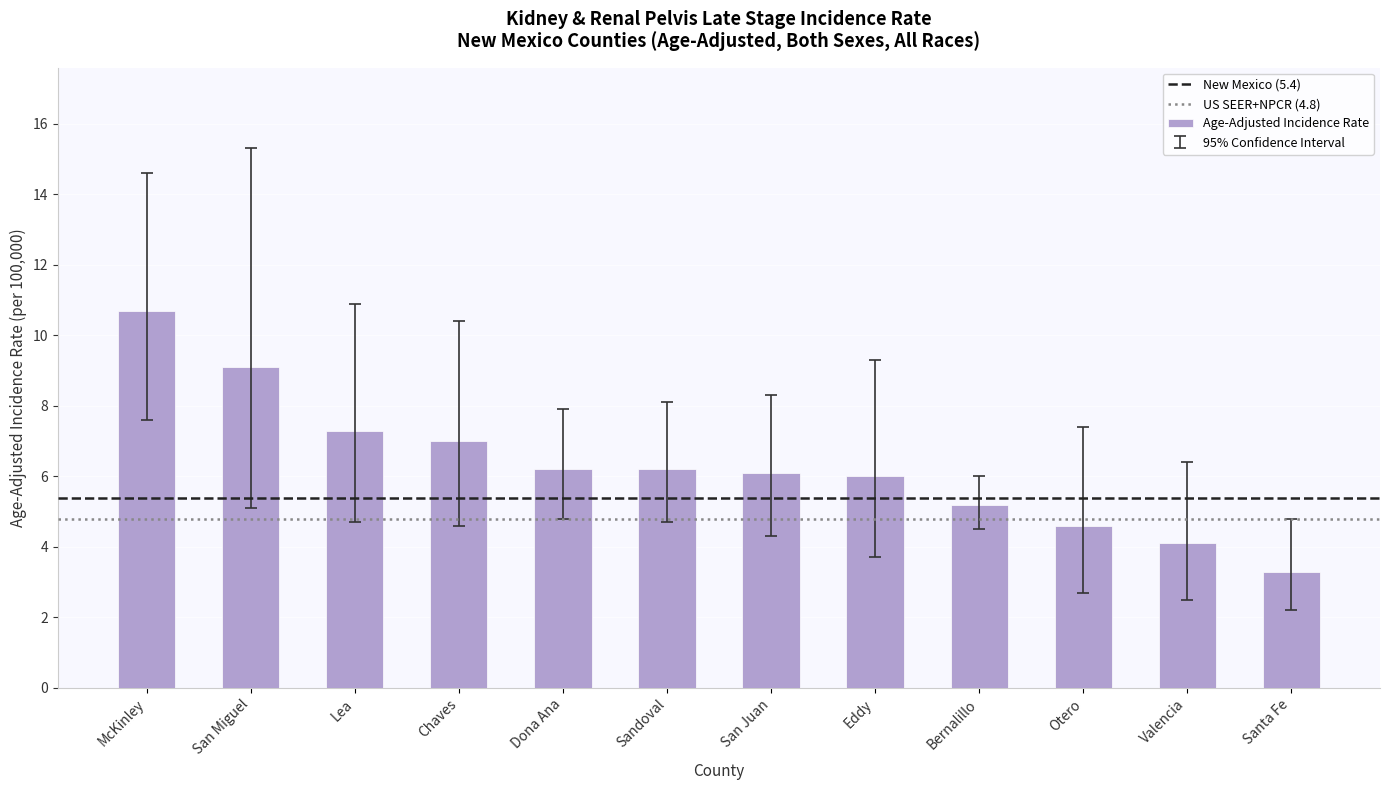

What position from the left is Eddy?

8